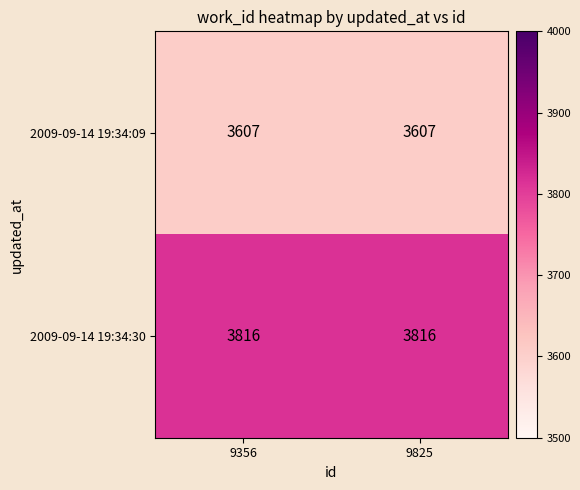

What is the minimum value shown in the chart?

3607